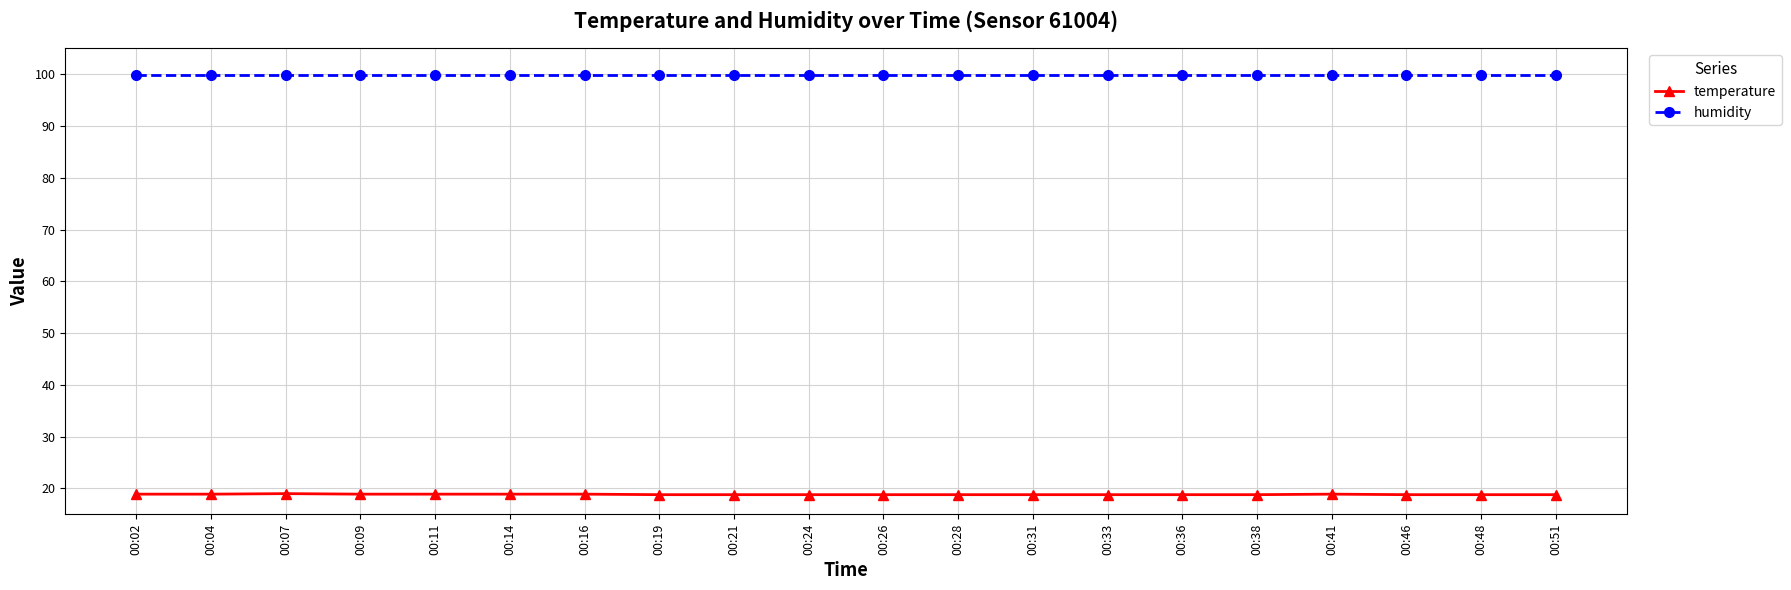

At how many categories does at least one series exceed 89?

20